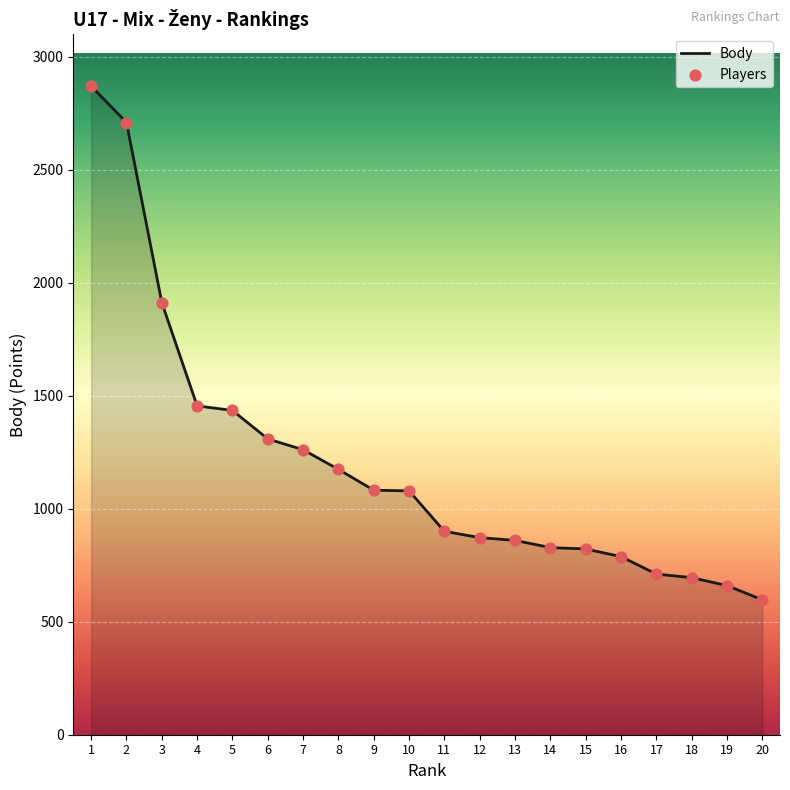

What is the ratio of the value at 4 to the value at 18?

2.1